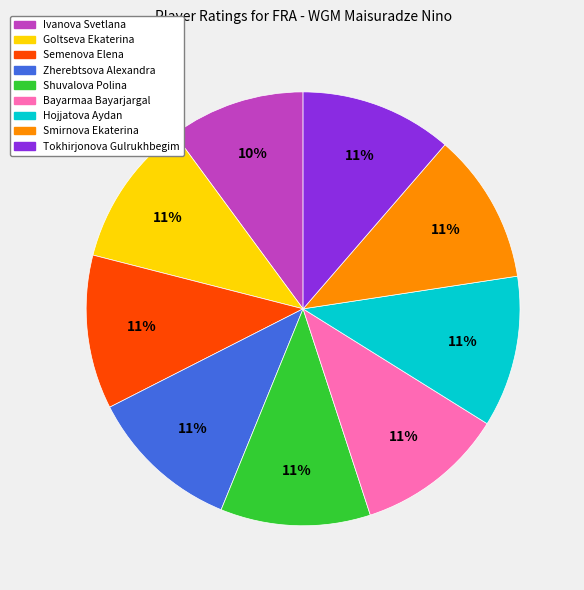

Does Hojjatova Aydan account for over 50% of the chart?

No